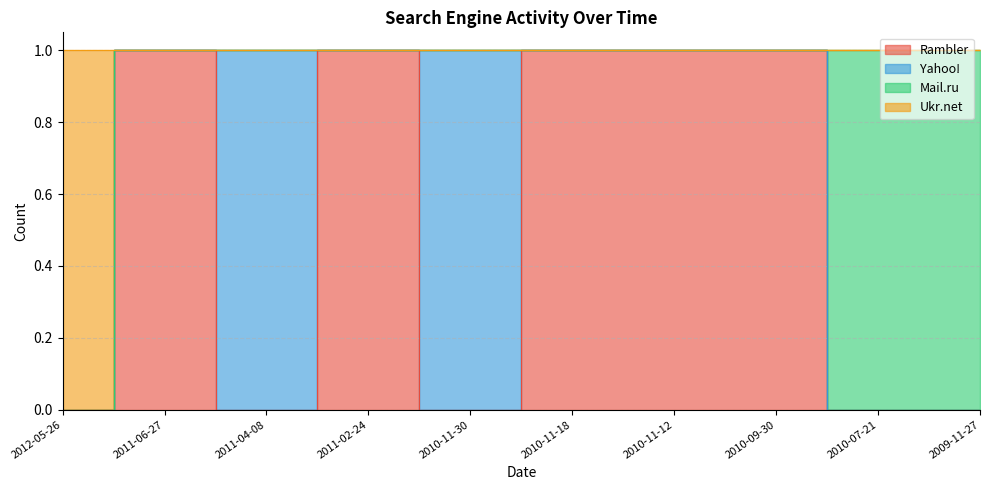

The Rambler series shows 0 at 2009-11-27. True or false?

False